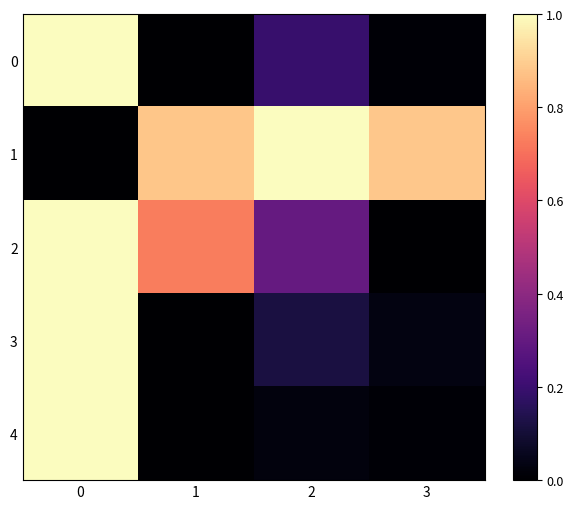

How many data points does each series have?

4